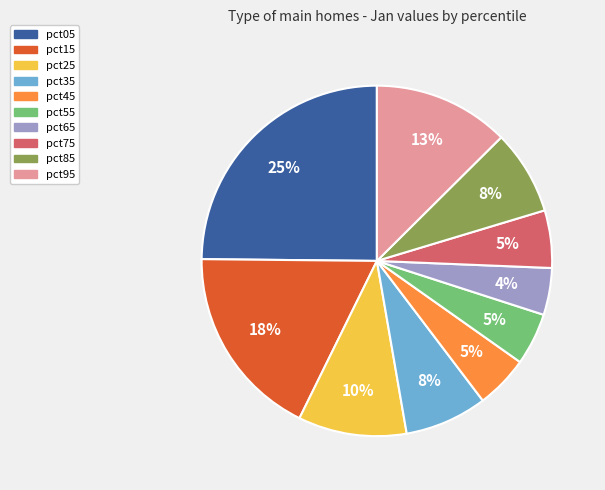

Is pct15 the majority of the pie?

No